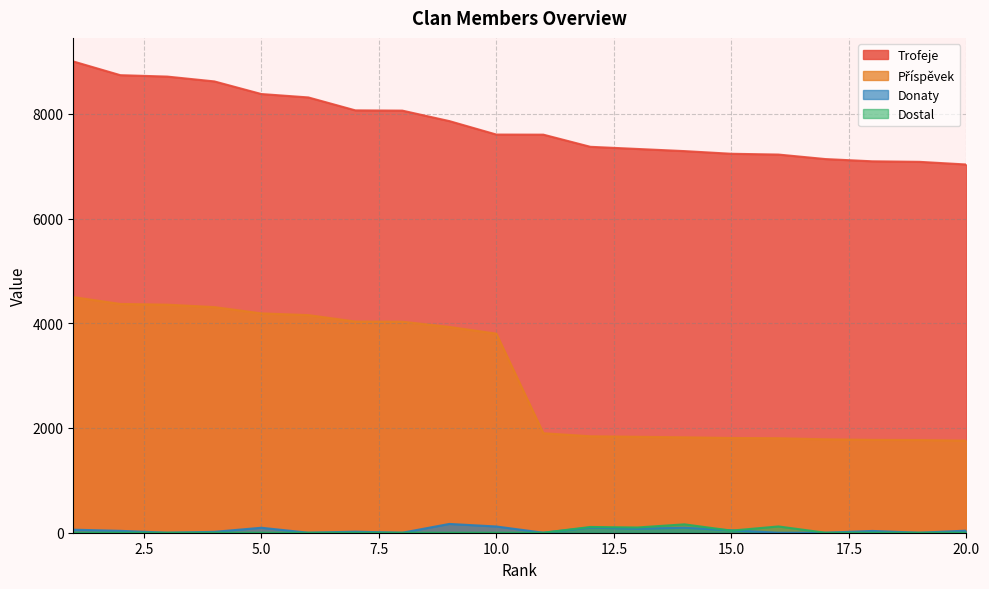

How many values in the Příspěvek series are below 3802?

10